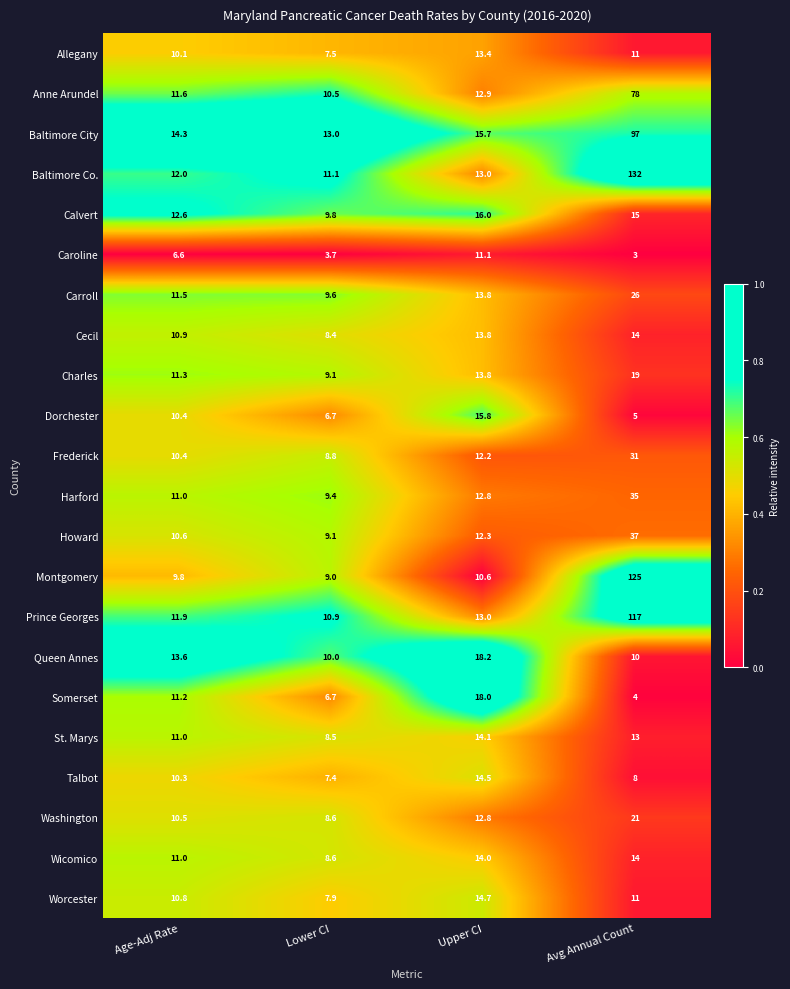

Which series has the widest spread of values?

Baltimore Co.